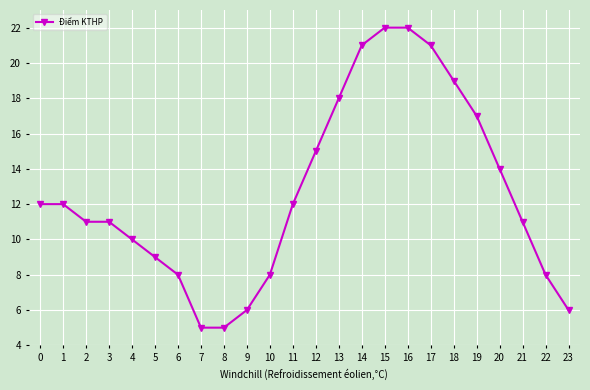

What is the difference between the maximum and minimum values?

17